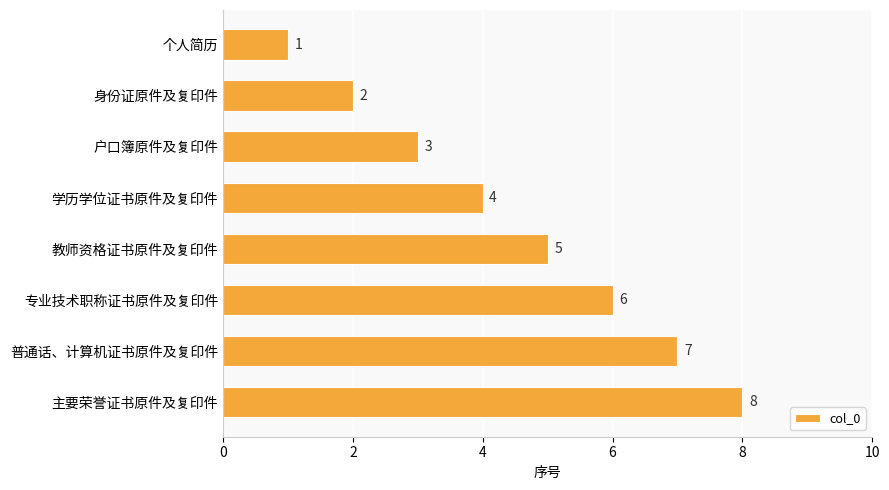

Does the chart contain any negative values?

No